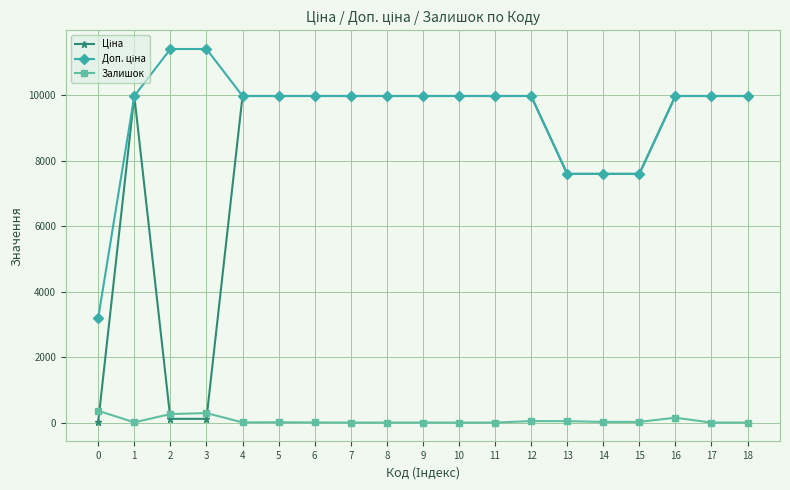

True or false: Залишок has more than 1 points higher than both neighbors.

True